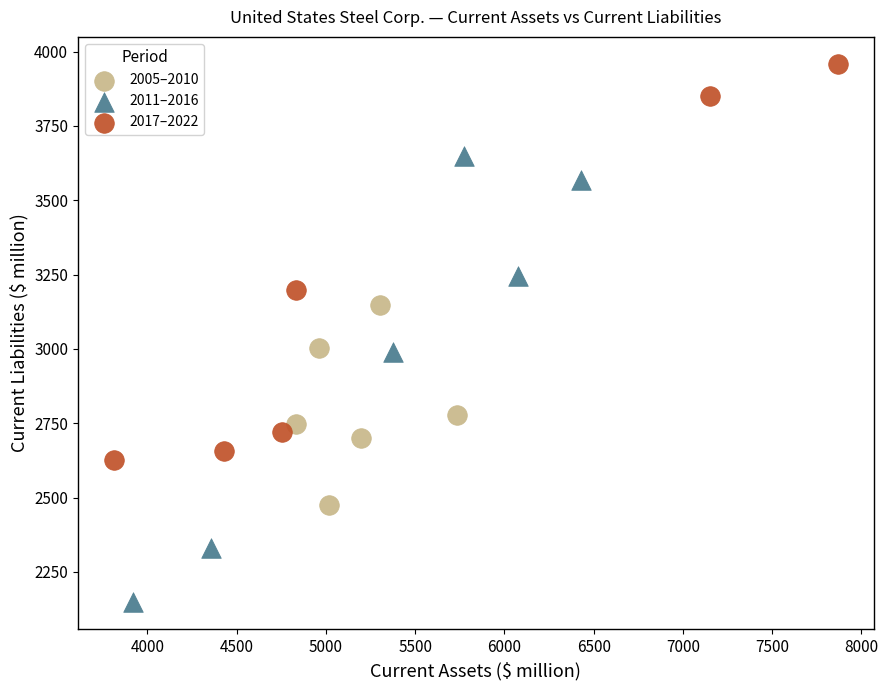

What are all the series names shown in the legend?

2005–2010, 2011–2016, 2017–2022